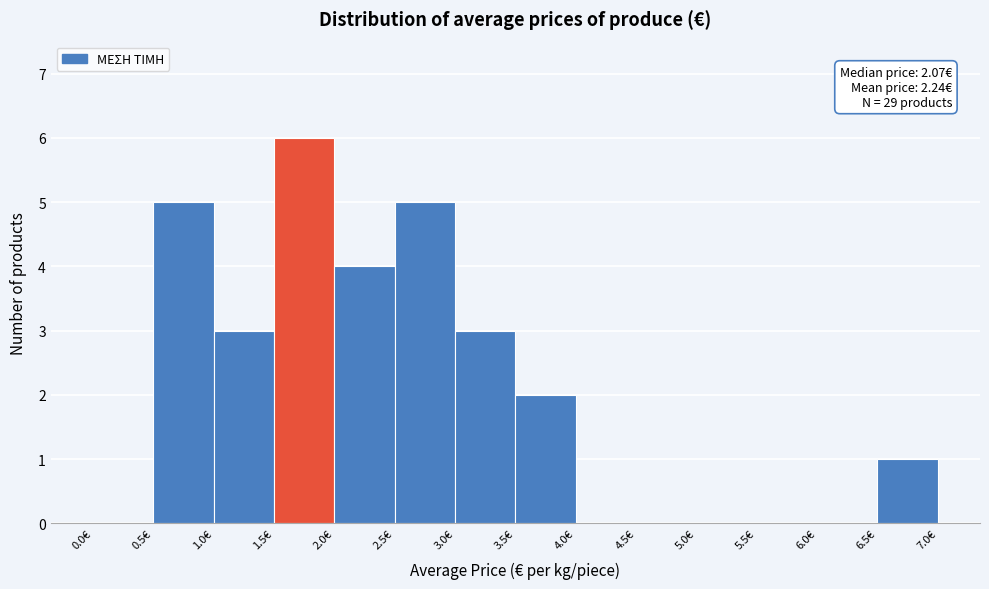

Which range on the x-axis has the tallest bar?

1.5 to 2.0